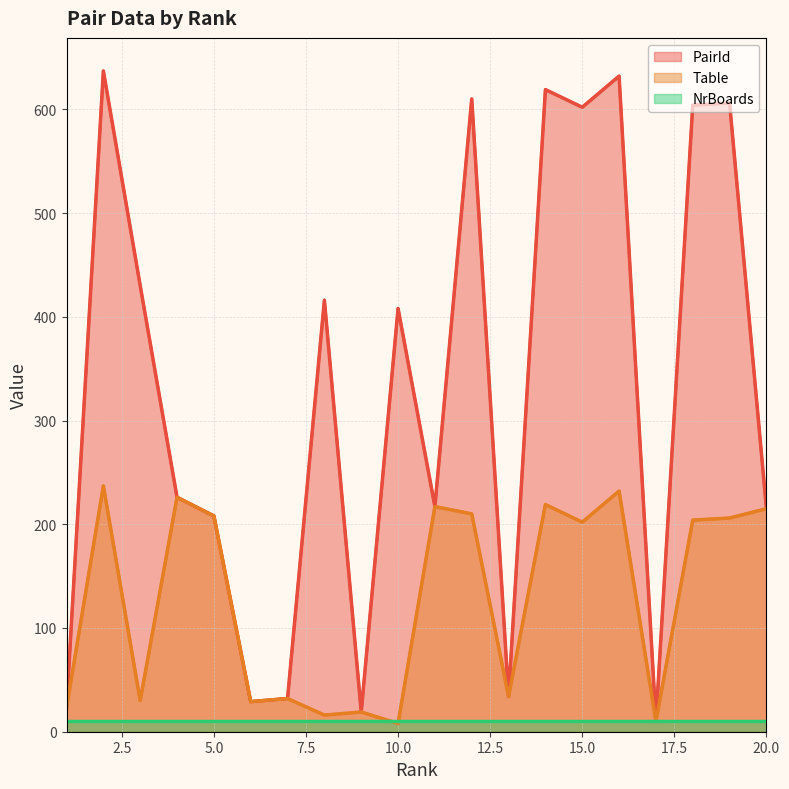

At which label does PairId reach its minimum?

17